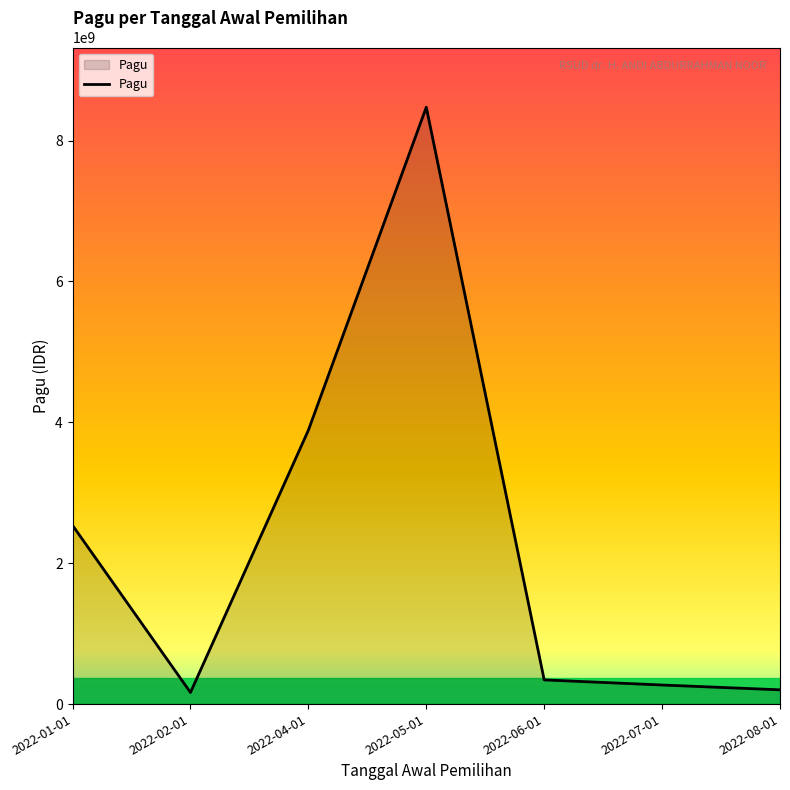

What is the maximum value shown in the chart?

8474729328